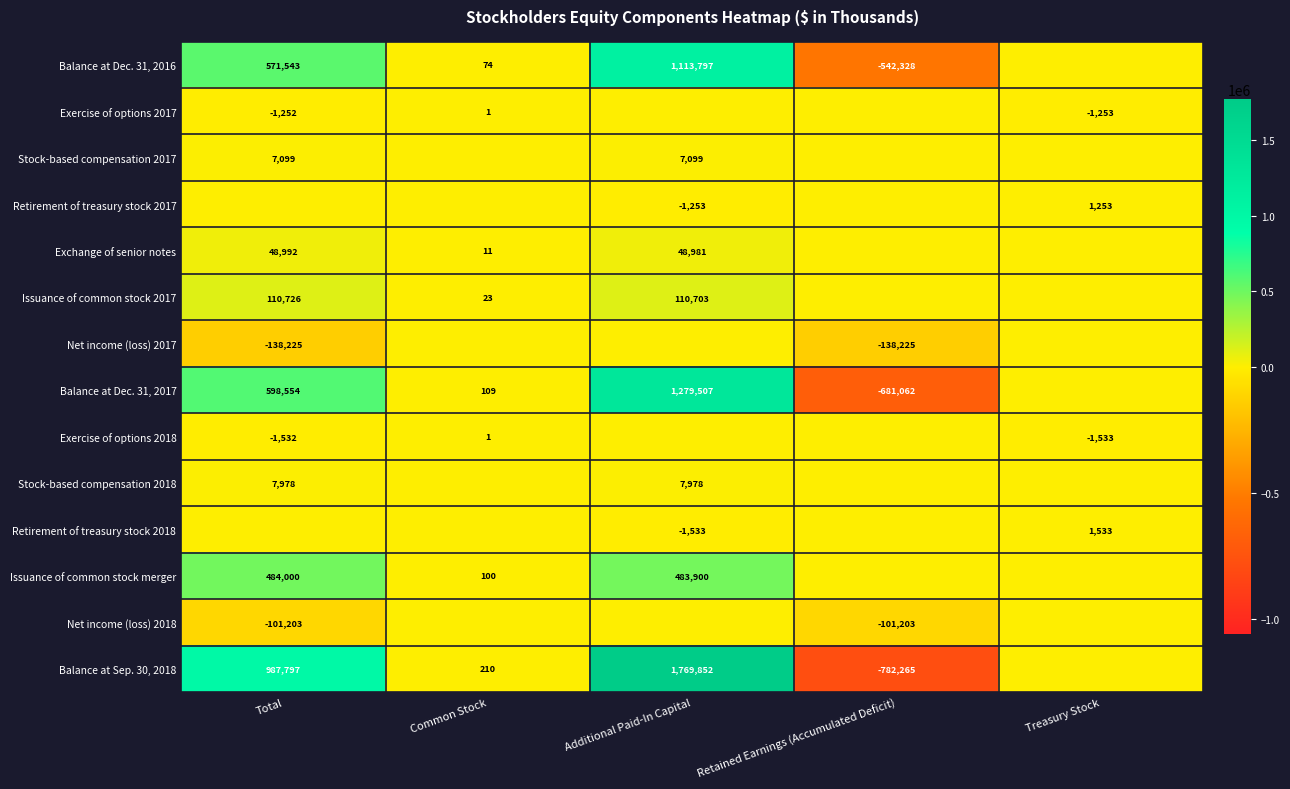

Is it true that Issuance of common stock 2017 equals 110726 at Total?

True